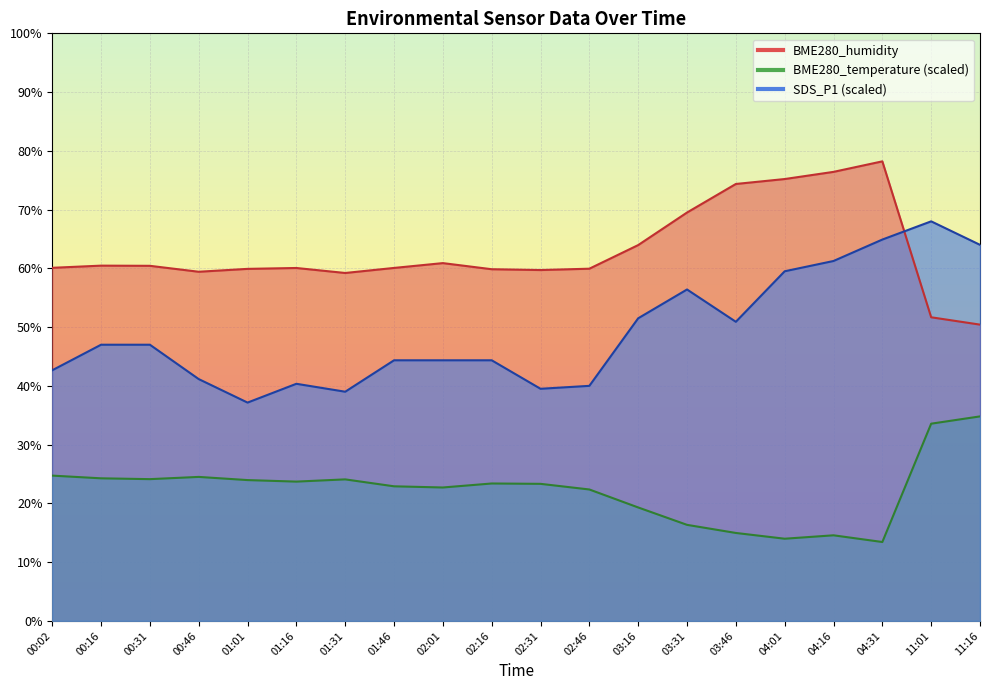

Where is the first local minimum for SDS_P1?

01:01